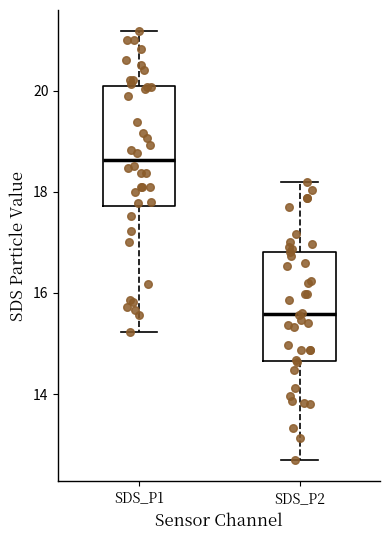

Which box's median line is the lowest?

SDS_P2